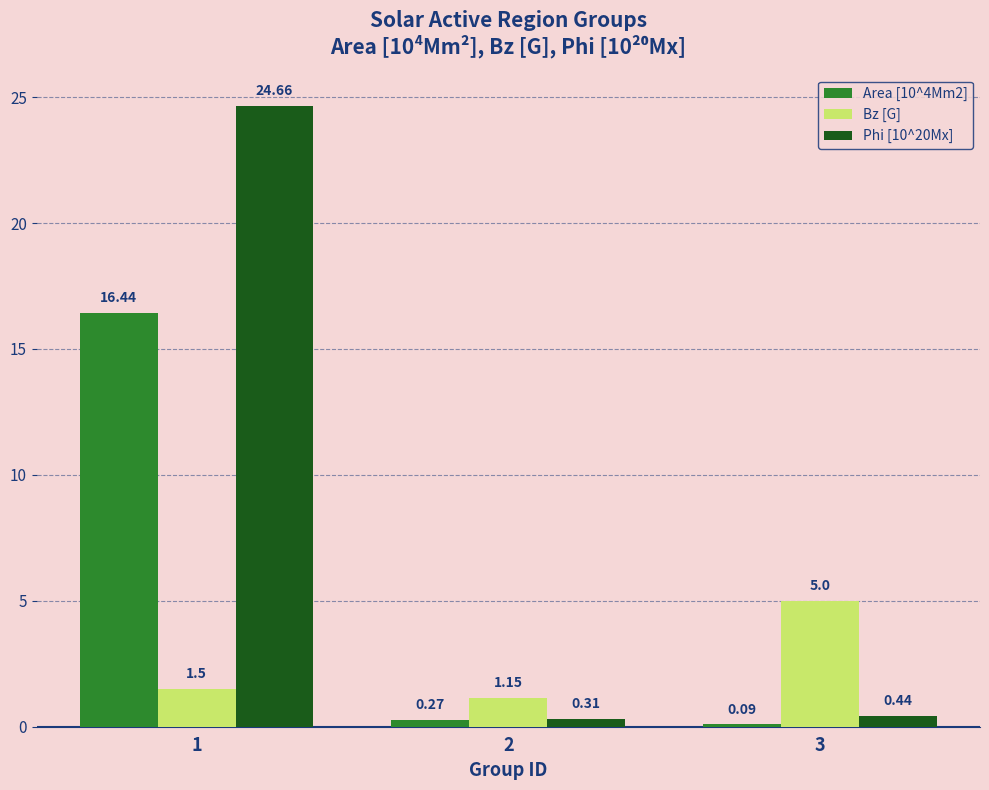

Is the value of Bz [G] at 2 greater than the value of Phi [10^20Mx] at 2?

Yes